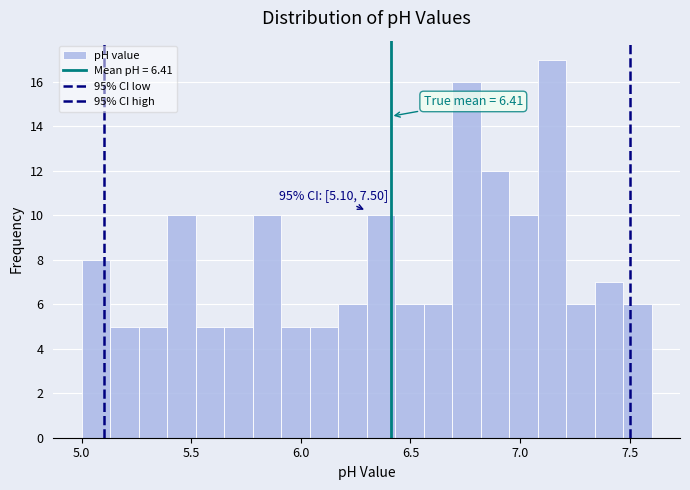

Around what value on the x-axis is the tallest bar? Give the approximate position of its centre, as read against the axis.

7.15